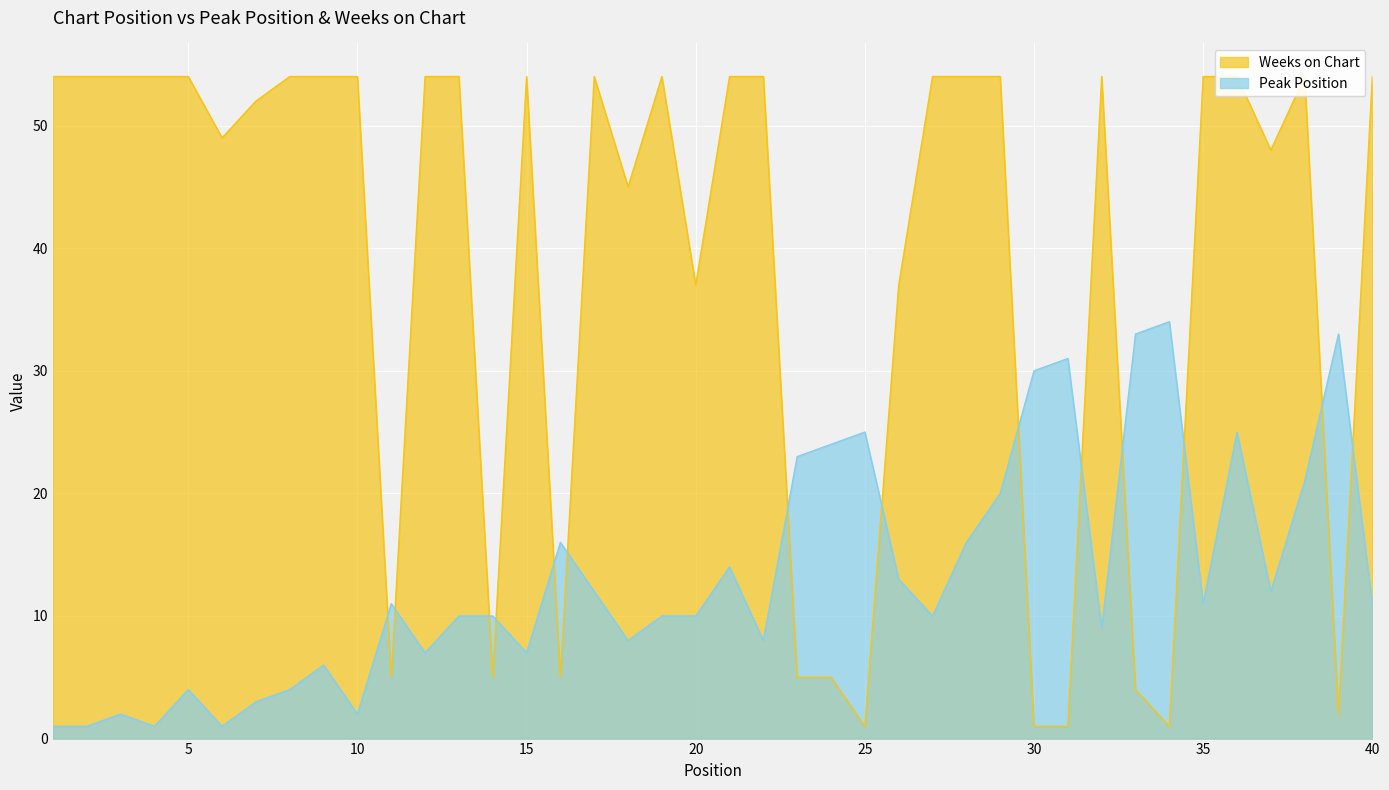

The Peak Position series shows 3 at 40. True or false?

False